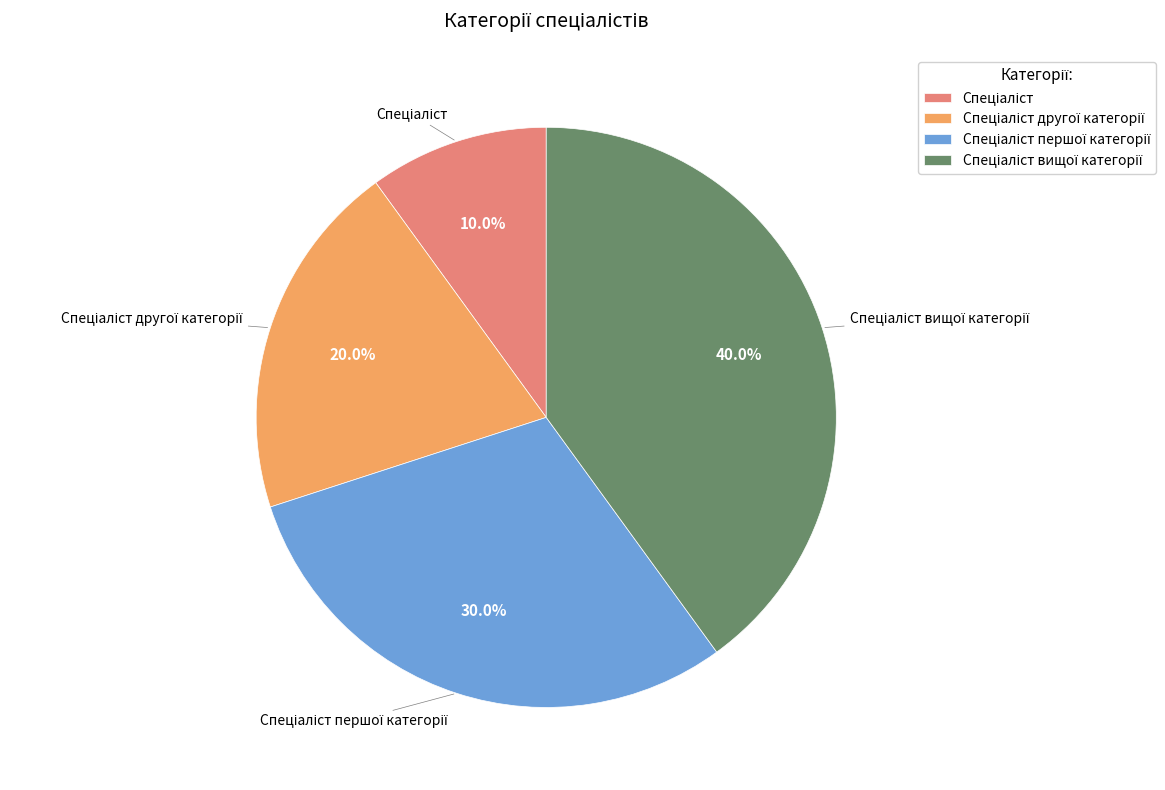

Is there any slice that represents more than half of the pie?

No